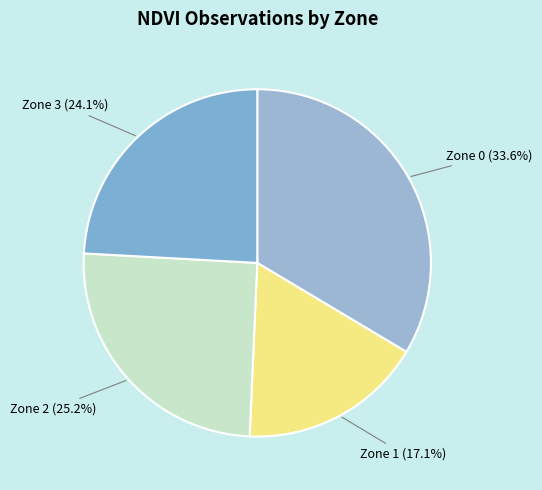

Count the number of slices in the pie.

4